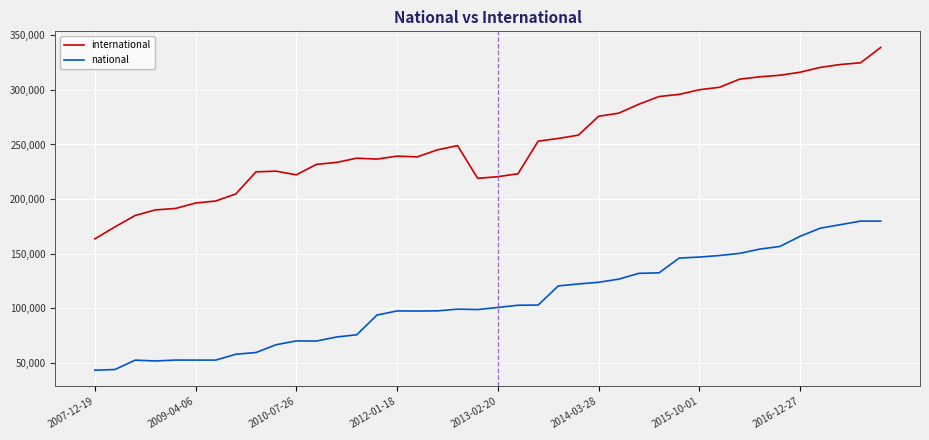

List the series in order of their overall mean, highest first.

international, national